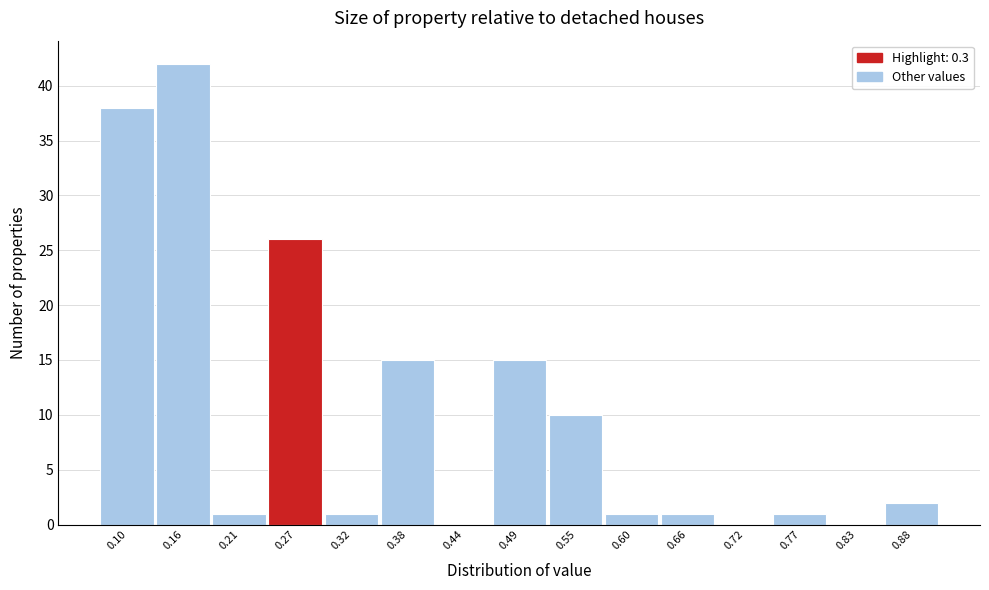

Reading left to right, list all the values displayed in this chart.

0.10=38	0.16=42	0.21=1	0.27=26	0.32=1	0.38=15	0.44=0	0.49=15	0.55=10	0.60=1	0.66=1	0.72=0	0.77=1	0.83=0	0.88=2